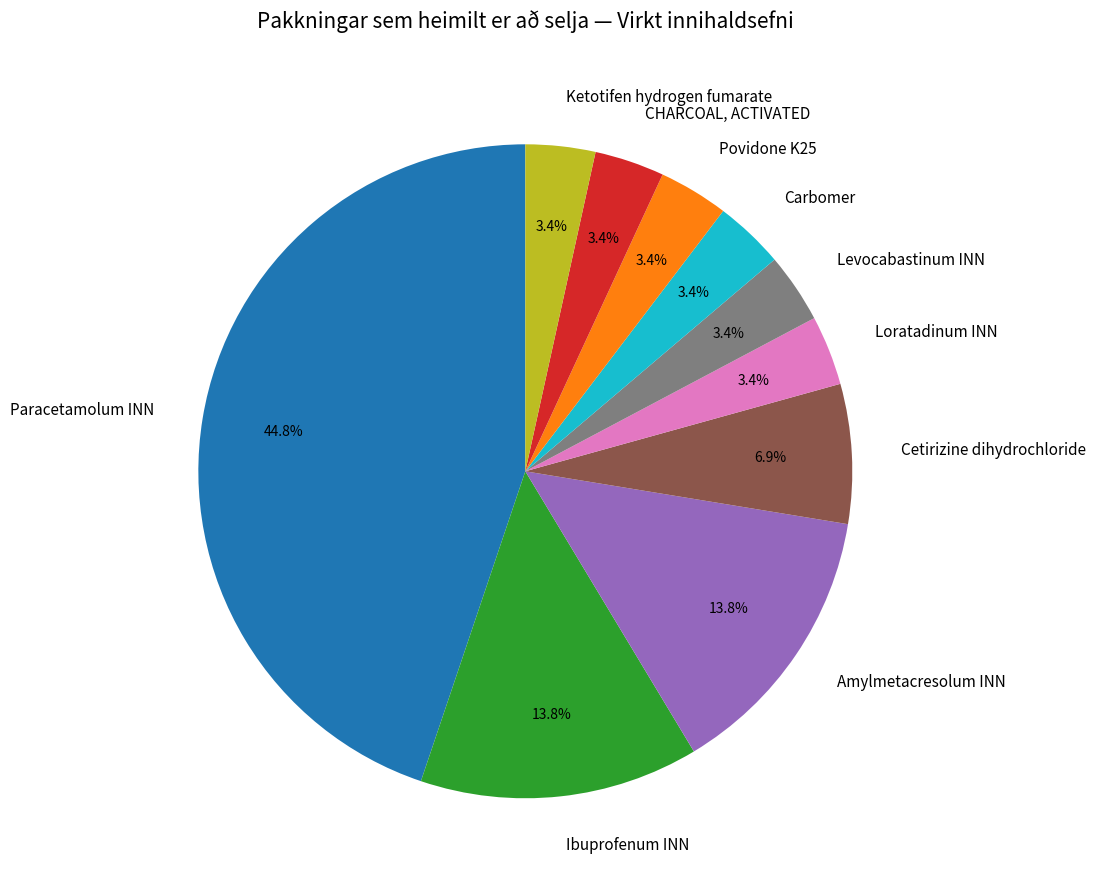

To the nearest percent, what portion does Povidone K25 represent?

3%